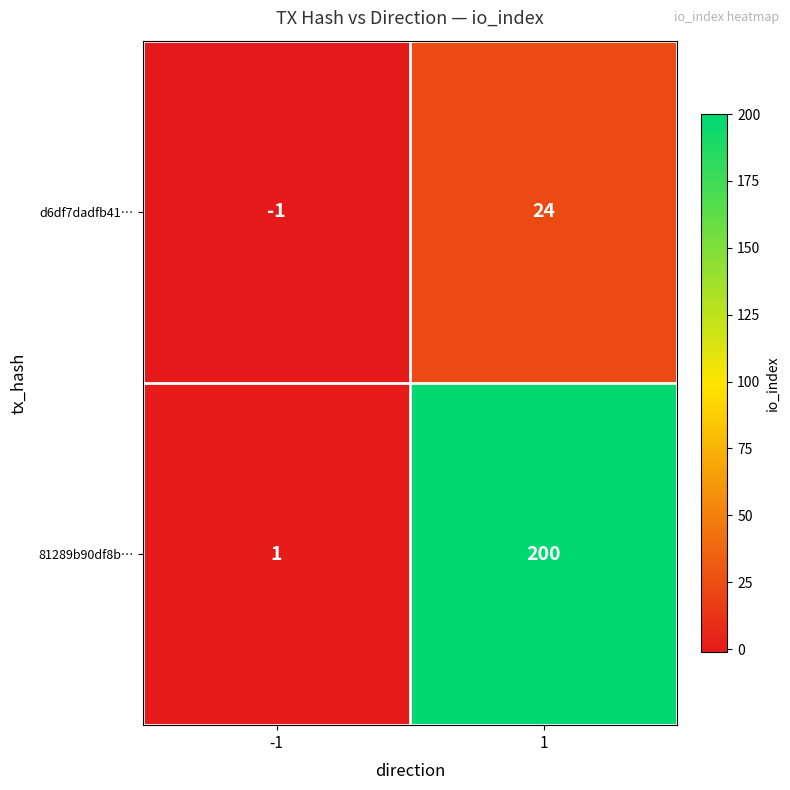

List the series in order of their overall mean, lowest first.

d6df7dadfb41…, 81289b90df8b…